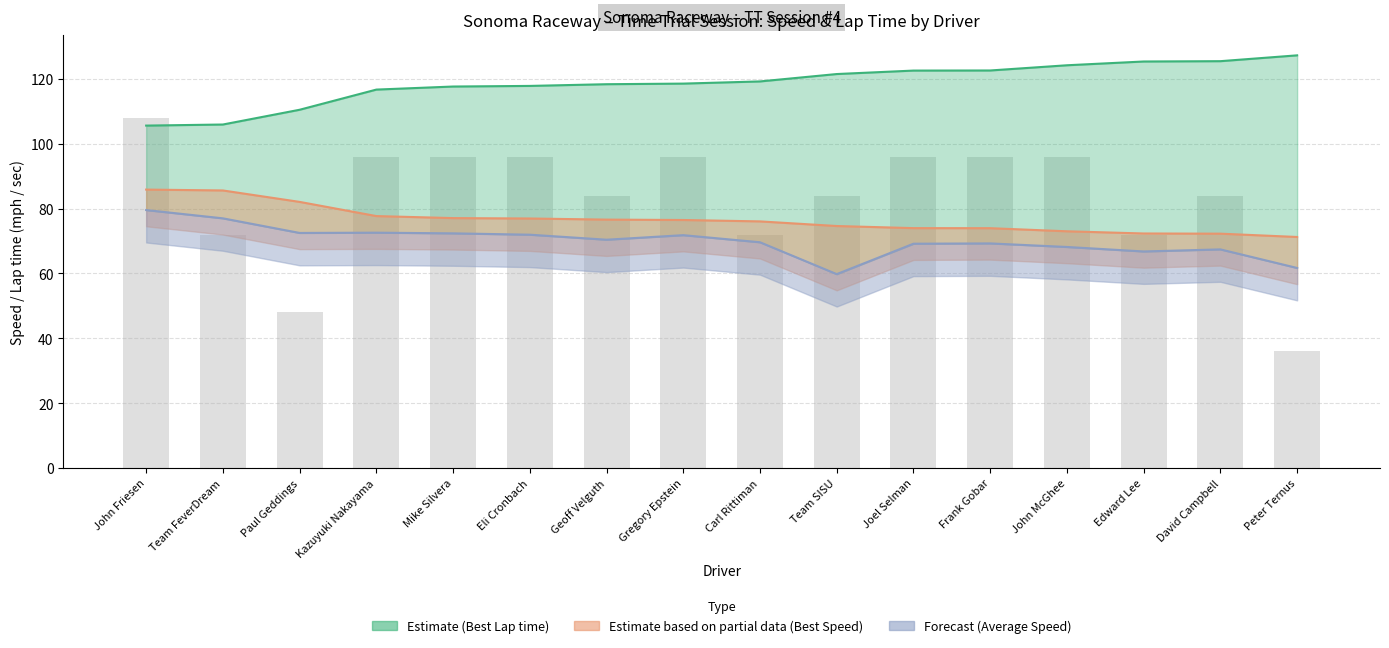

List the series in order of their peak value, highest first.

Best Lap time, Best Speed, Average Speed